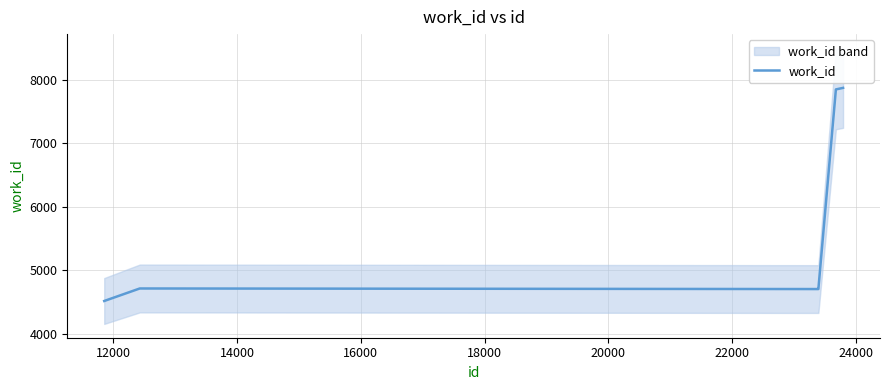

What is the difference between the second highest and second lowest values?

3144